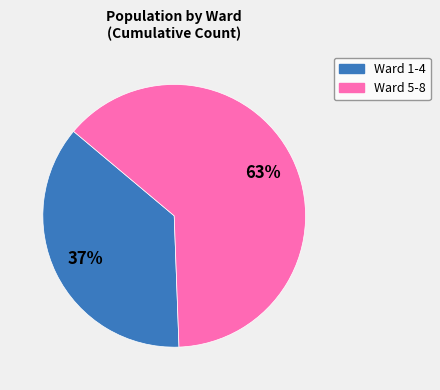

Is there a majority slice in this chart?

Yes